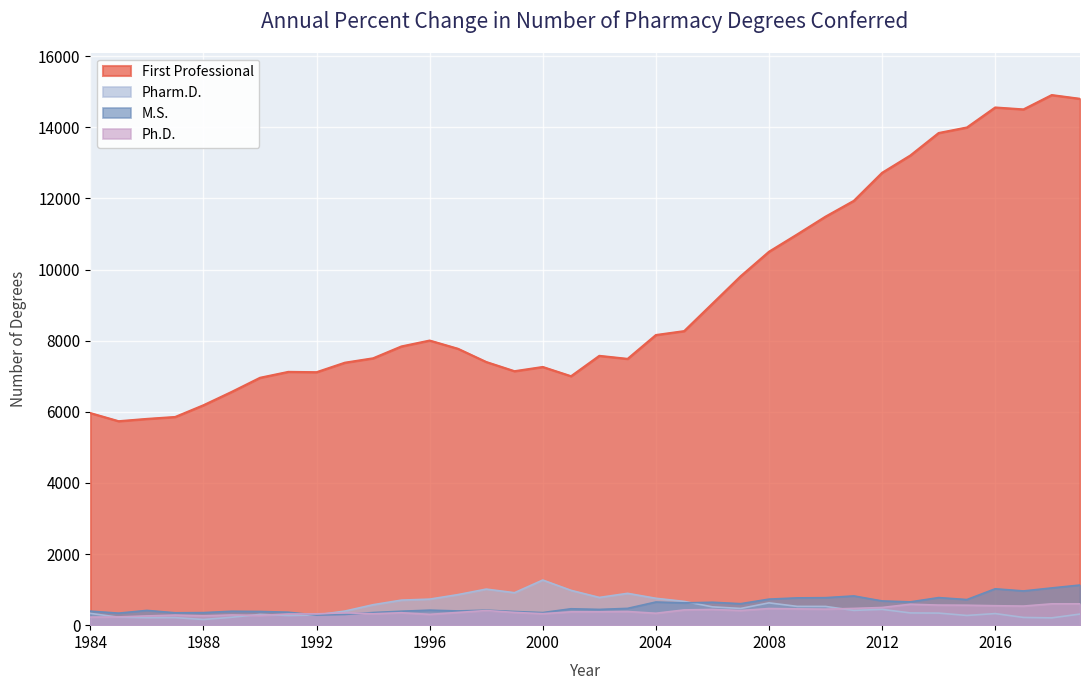

What is the average value of the Pharm.D. series?

508